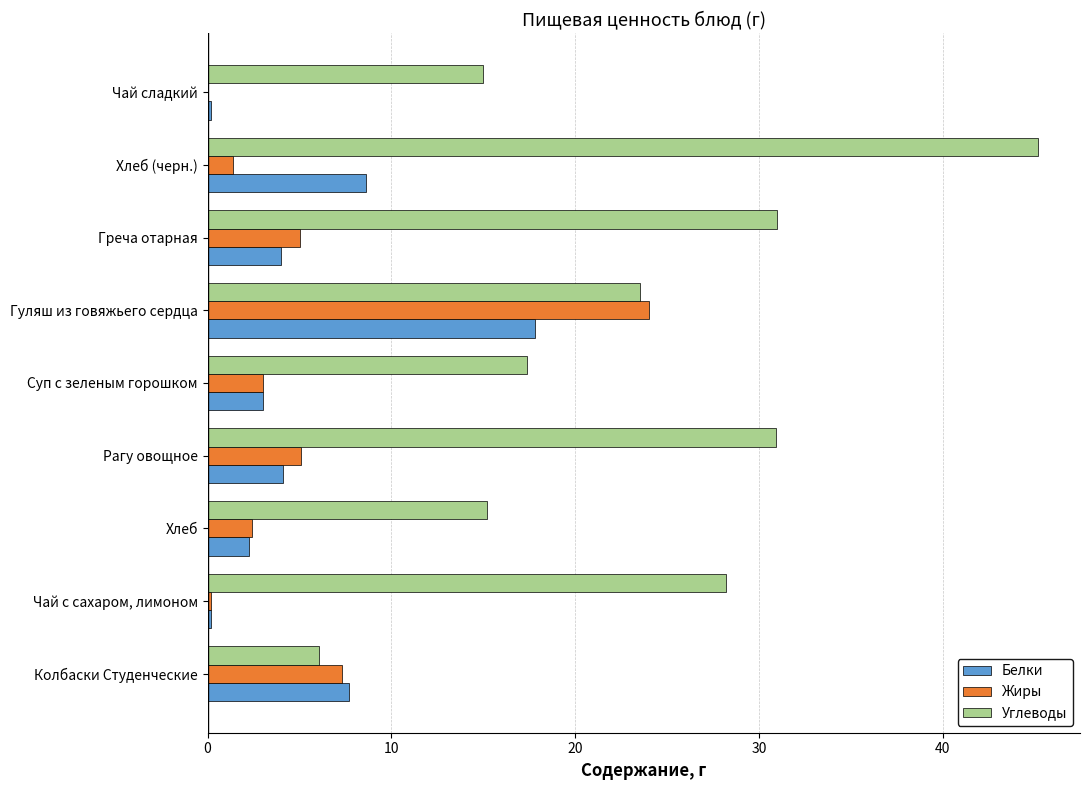

Which label corresponds to the largest value in the chart?

Хлеб (черн.)